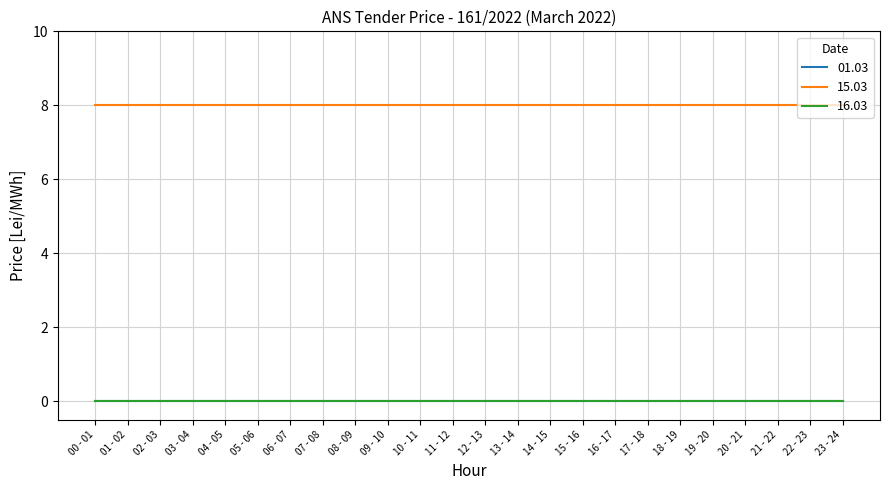

True or false: 01.03 has a value of 0 at 04 - 05.

True